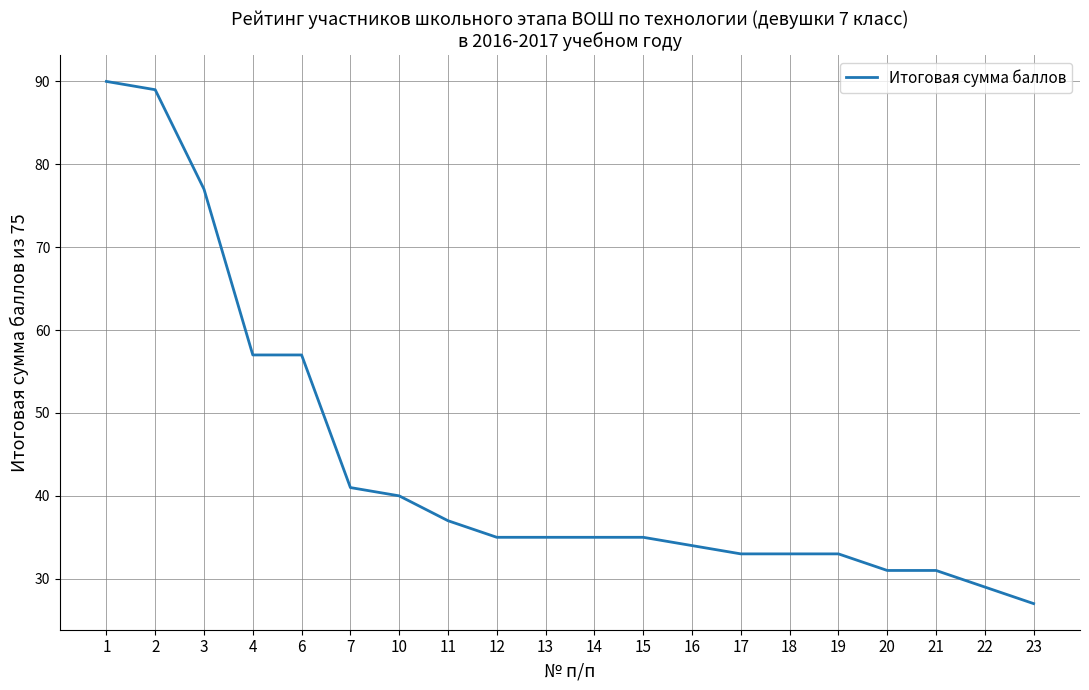

At which label does the data first exceed 35?

1